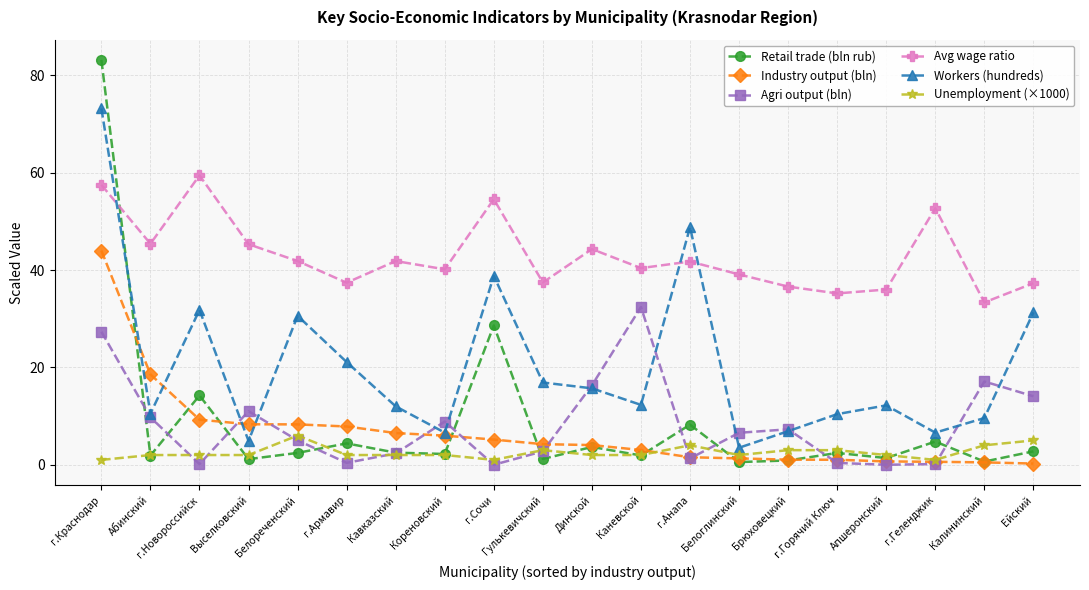

True or false: Unemployment (×1000) and Industry output (bln) intersect in this chart.

True